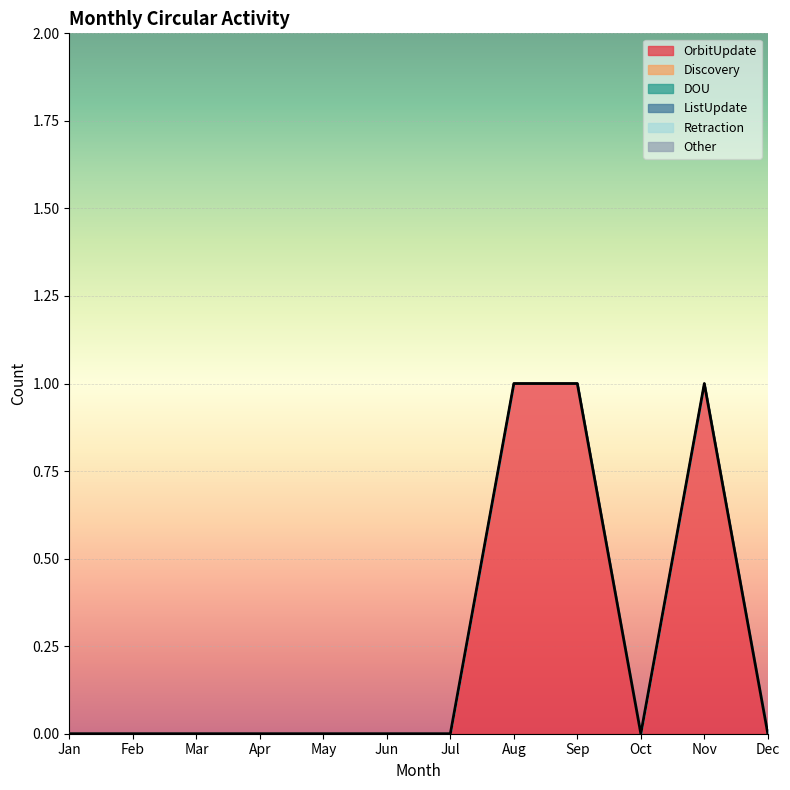

True or false: DOU and Discovery cross at least once.

False